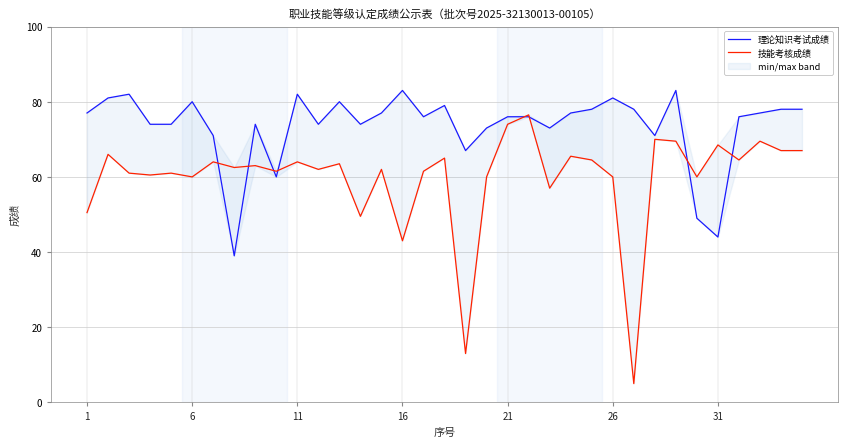

Between 31 and 25, which is larger?

25